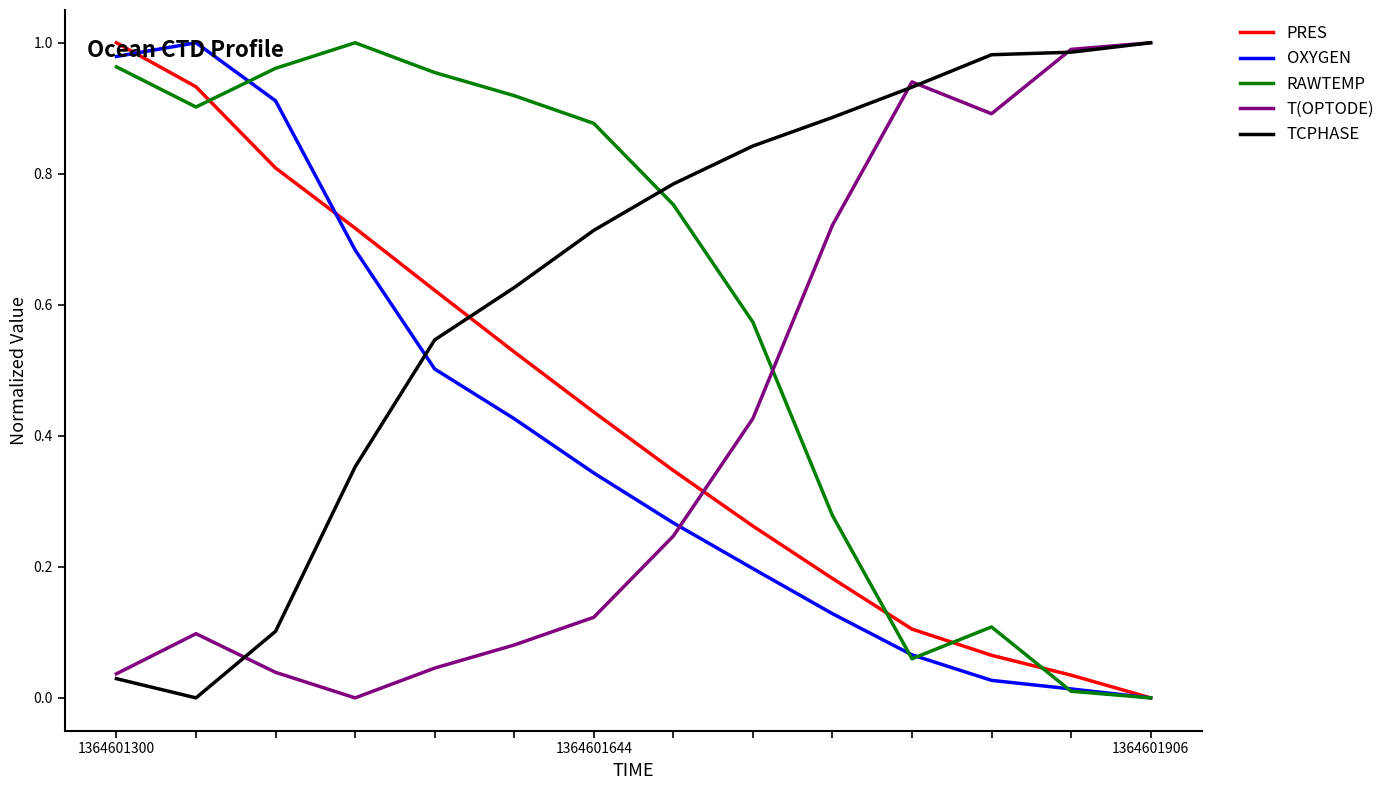

True or false: T(OPTODE) and RAWTEMP cross at least once.

True